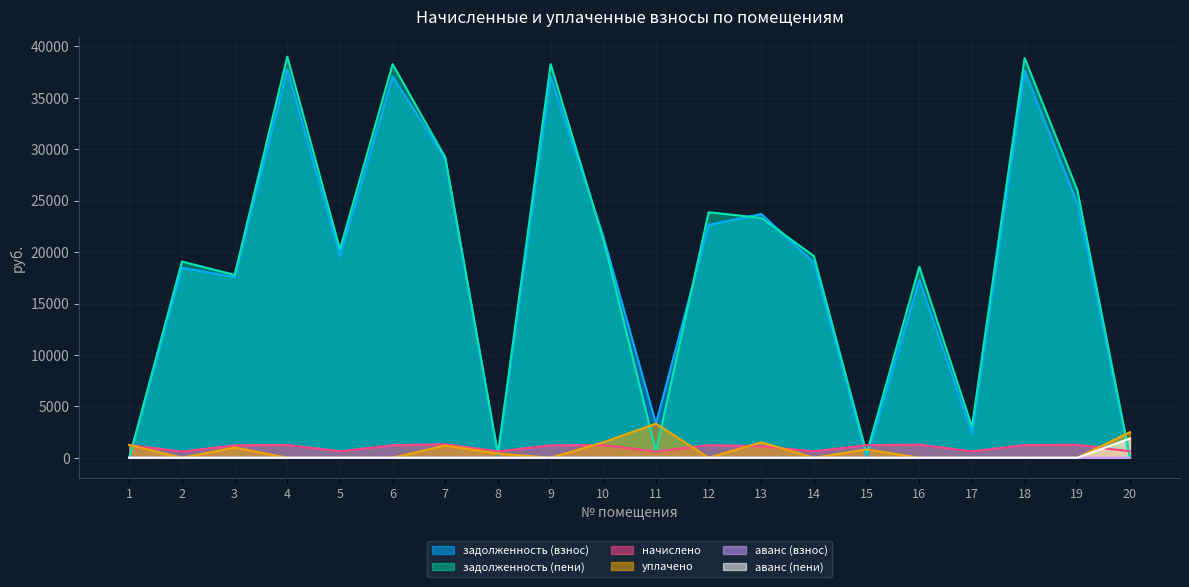

How many values in the аванс (пени) series exceed 0?

2